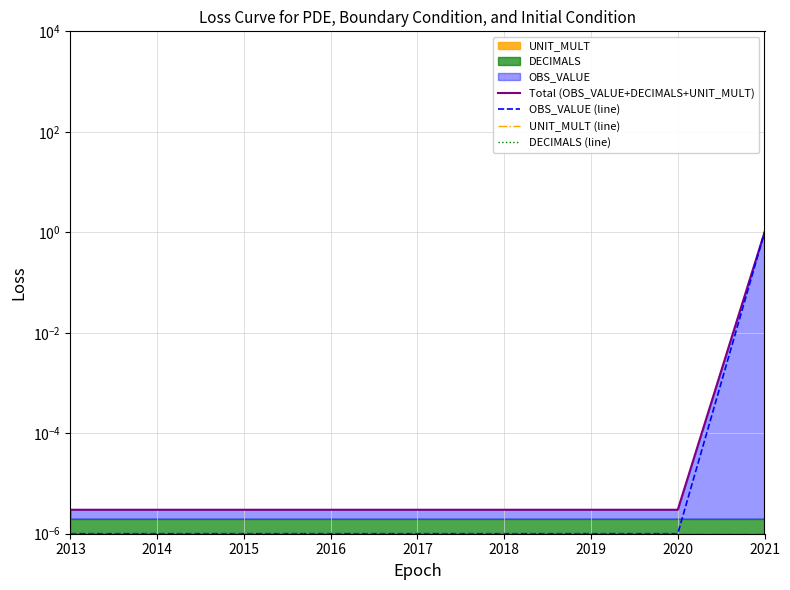

Which series has the largest range (max minus min)?

OBS_VALUE (line)